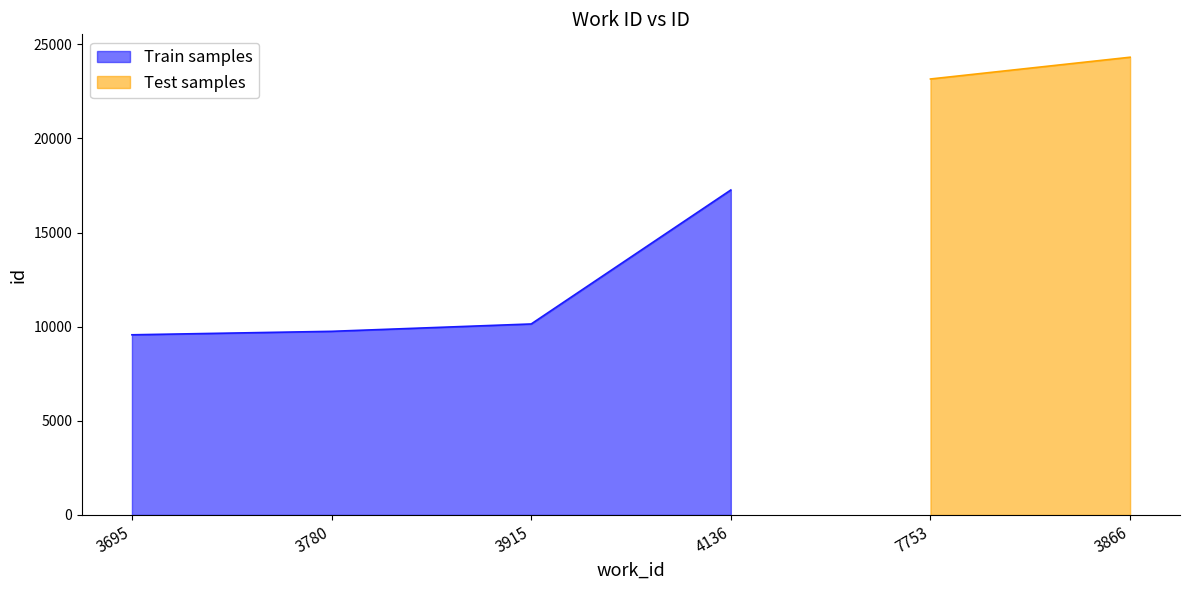

How many values are below 17259?

3